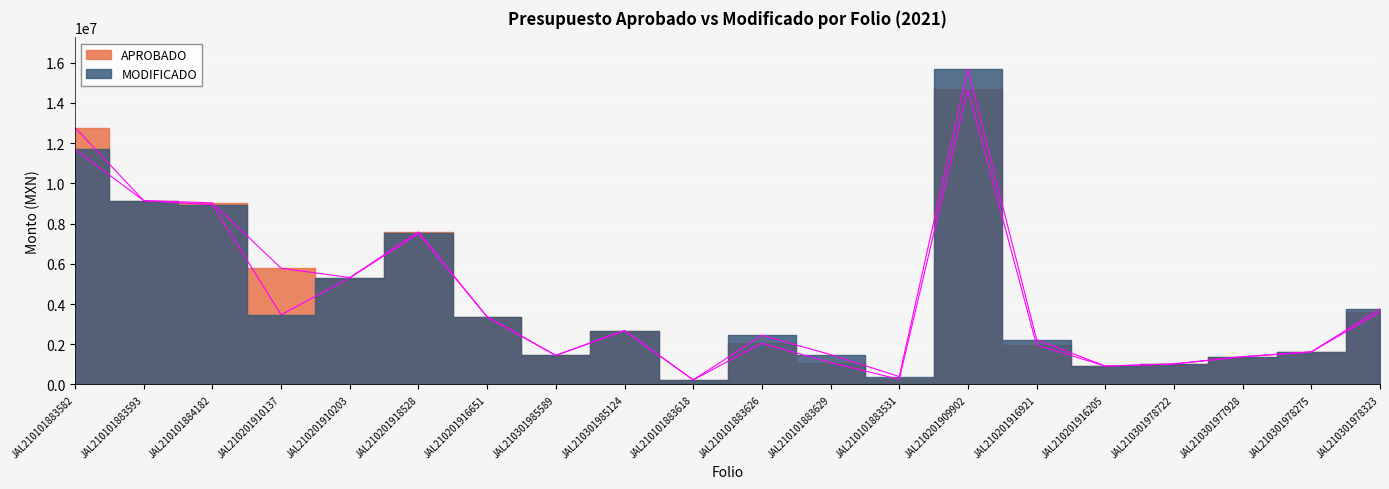

Where does the APROBADO series first go above 2682176?

JAL210101883582